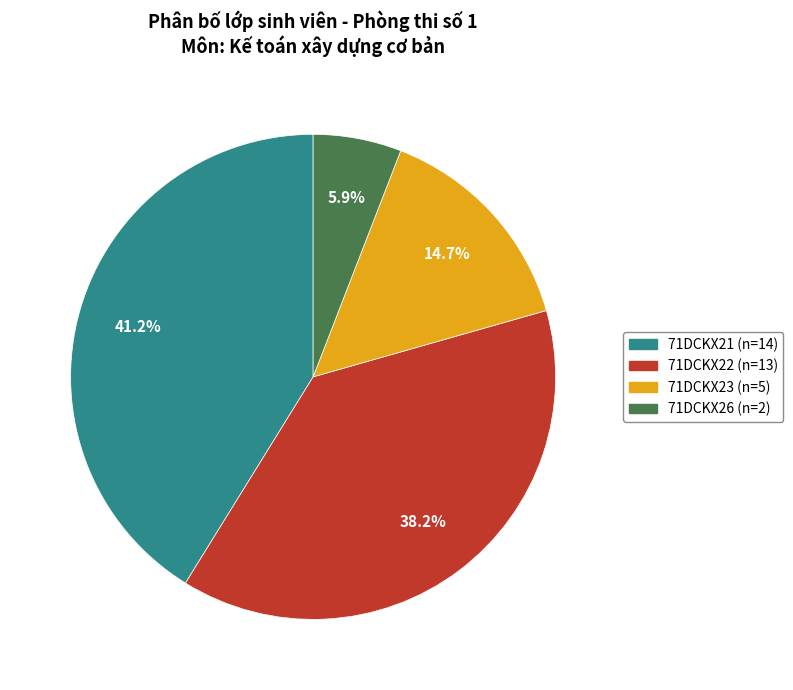

To the nearest percent, what is the average slice percentage?

25%